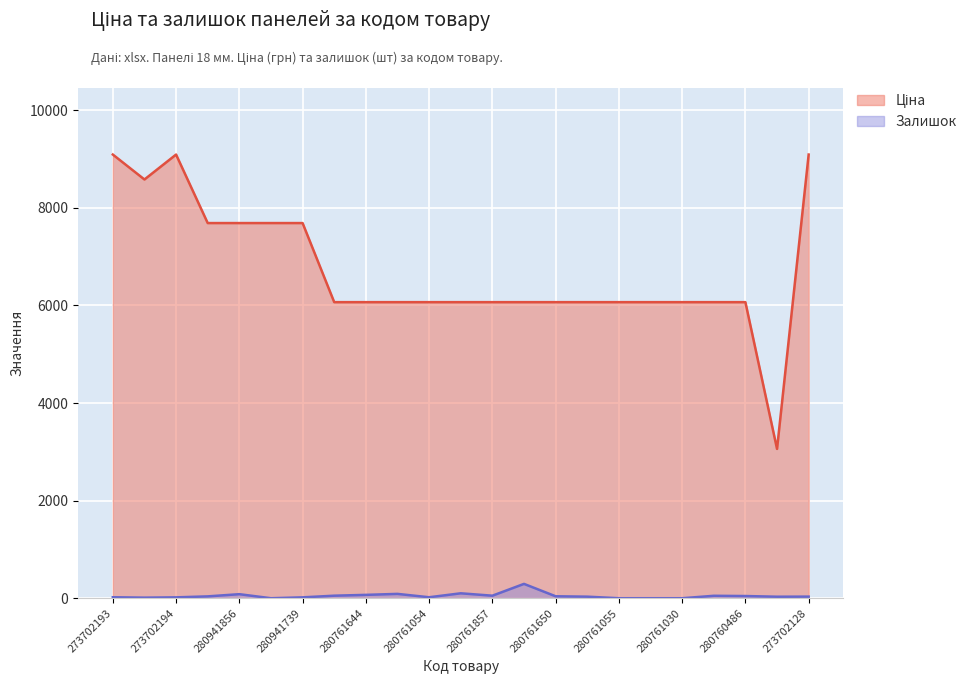

In Ціна, how many points are lower than both neighbors (excluding endpoints)?

2